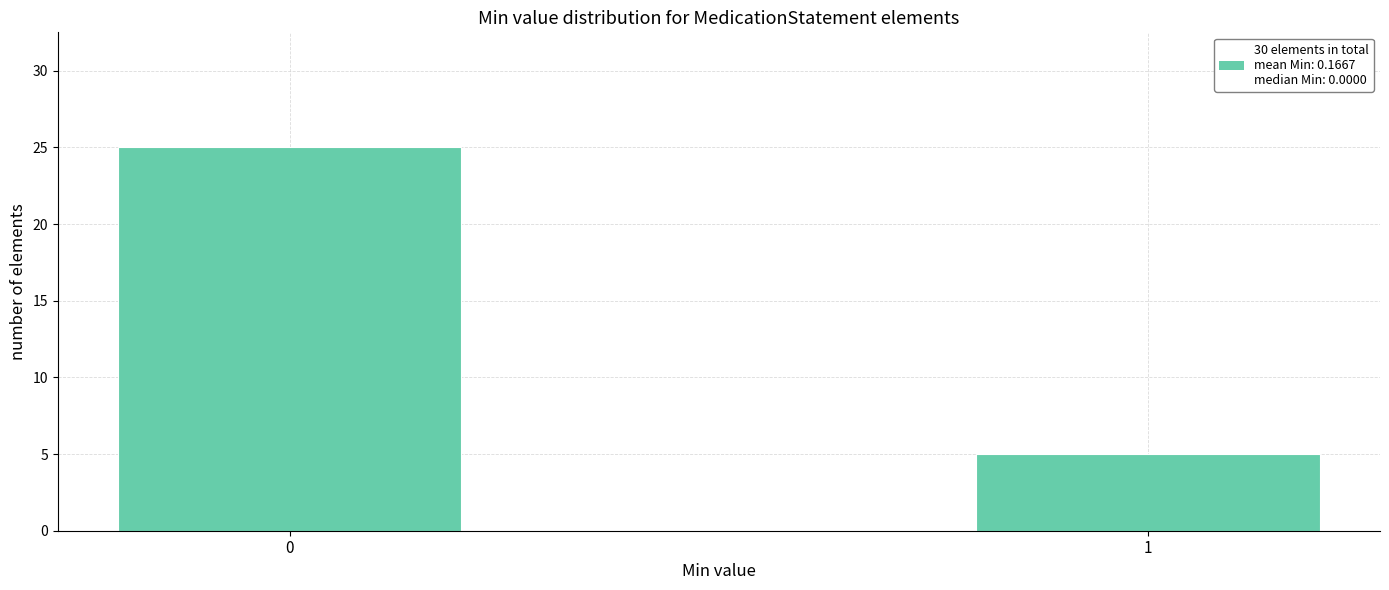

Reading left to right, what are all the values shown in this chart?

0=25	1=5